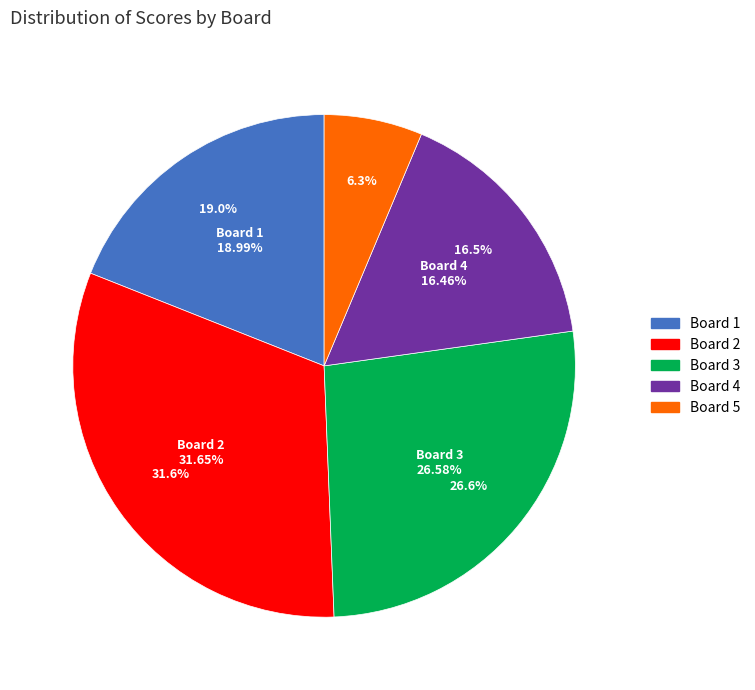

Approximately how many times larger is the value at Board 5 compared to Board 1?

0.3